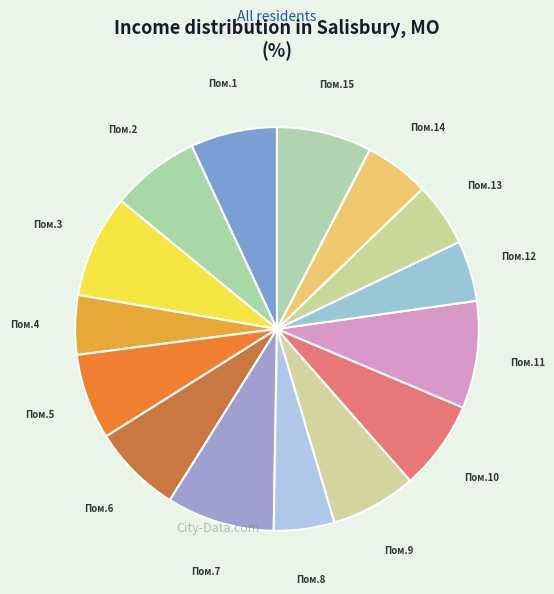

Is Пом.10 the majority of the pie?

No